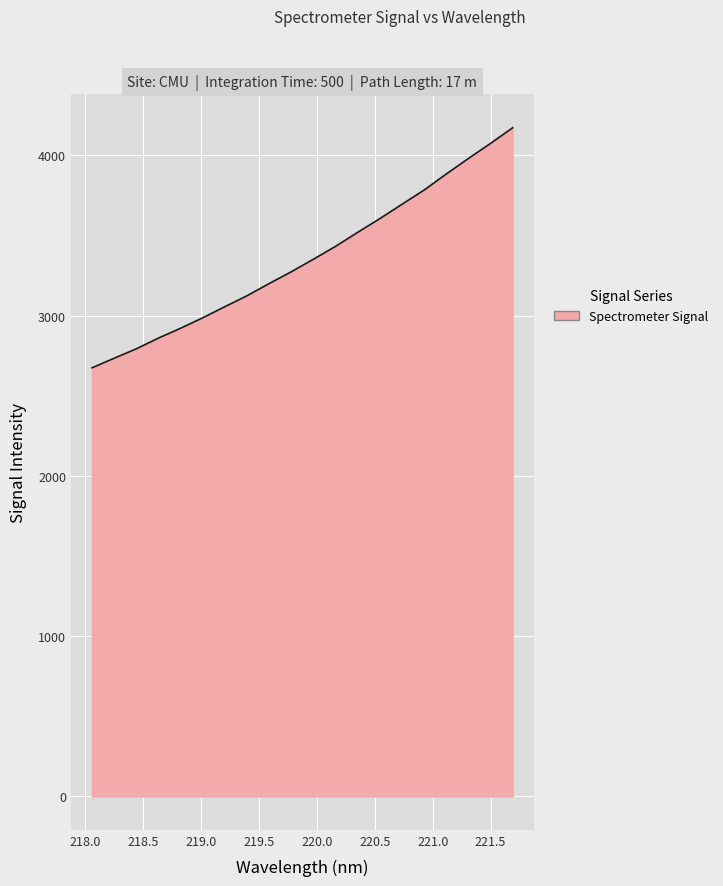

Reading right to left, transcribe all the data shown in this chart.

4172.9	4075.1	3981.1	3884.3	3784.3	3695.5	3606.0	3520.4	3433.0	3352.4	3274.2	3200.8	3124.6	3056.3	2987.1	2921.6	2860.3	2793.3	2734.4	2674.8